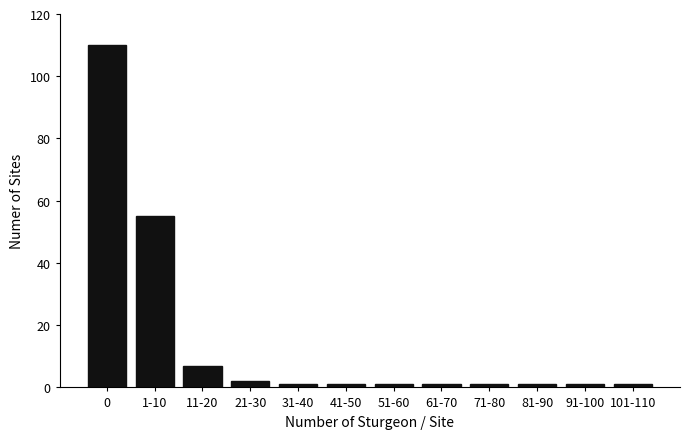

Reading left to right, transcribe all the data shown in this chart.

0=110	1-10=55	11-20=7	21-30=2	31-40=1	41-50=1	51-60=1	61-70=1	71-80=1	81-90=1	91-100=1	101-110=1